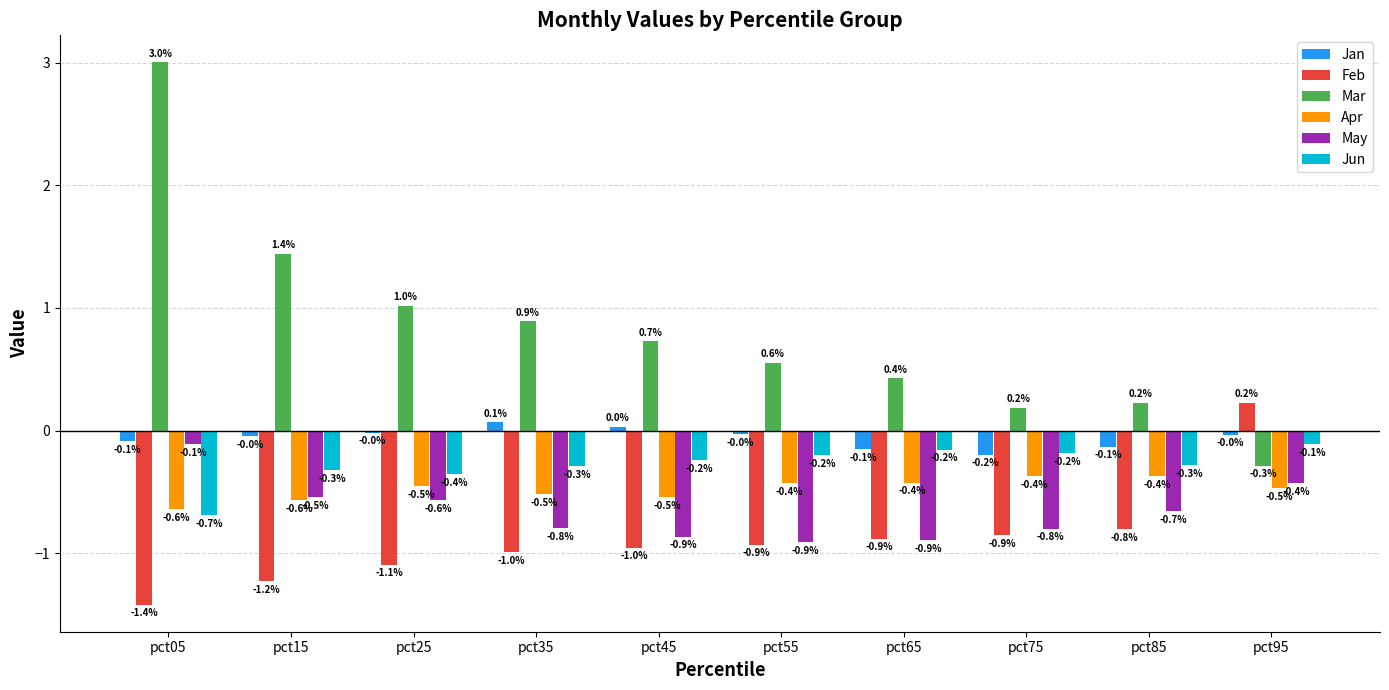

At how many categories does at least one series exceed 0?

10